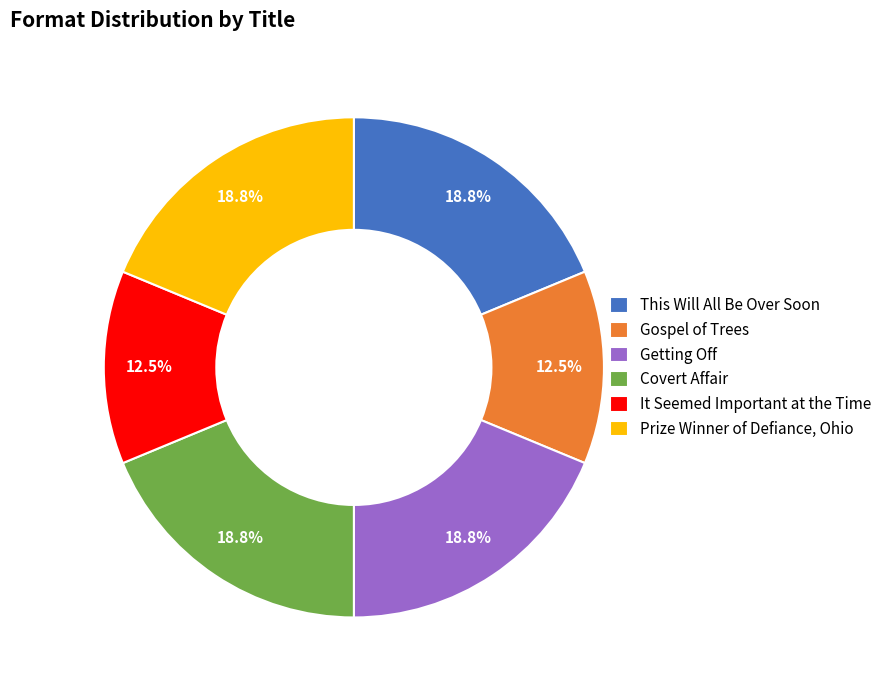

What percentage do This Will All Be Over Soon and Getting Off together represent?

37.5%